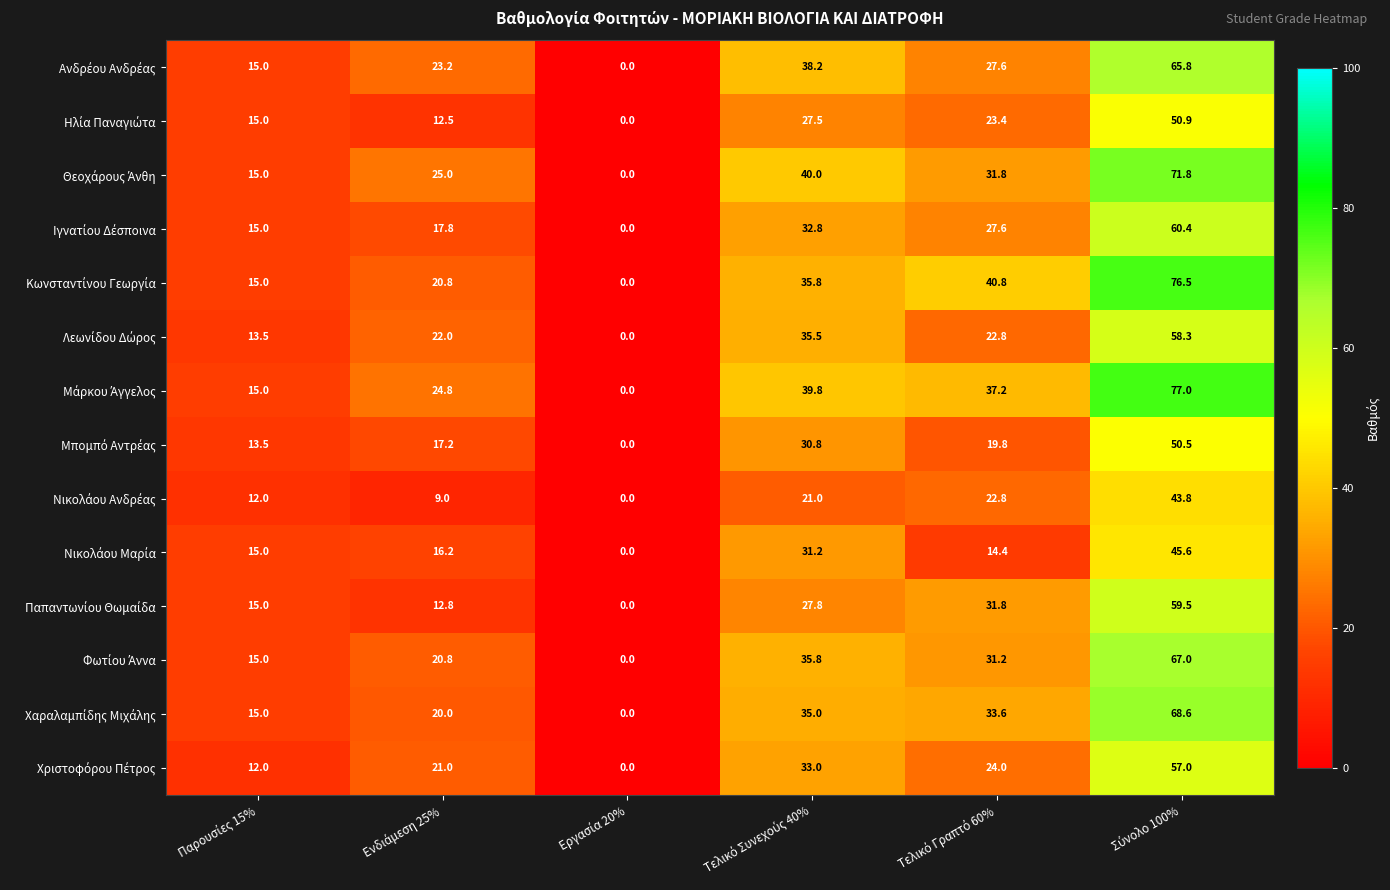

What is the greatest value displayed?

77.0